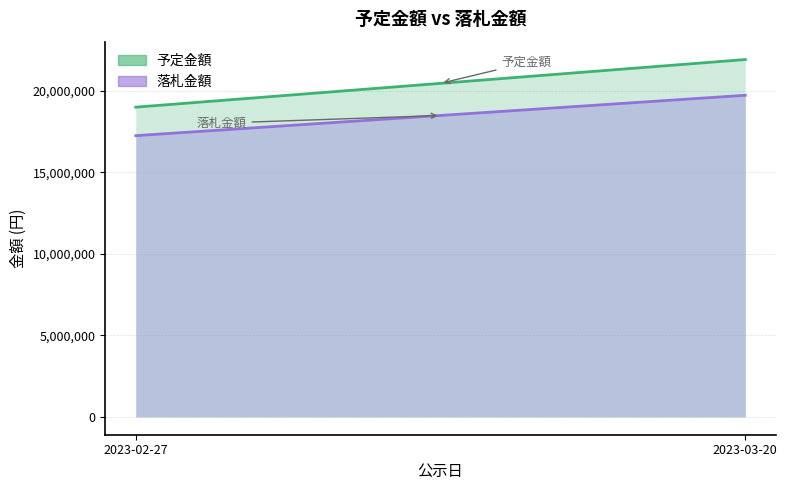

What is the difference between the 予定金額 values at 2023-02-27 and 2023-03-20?

2920000